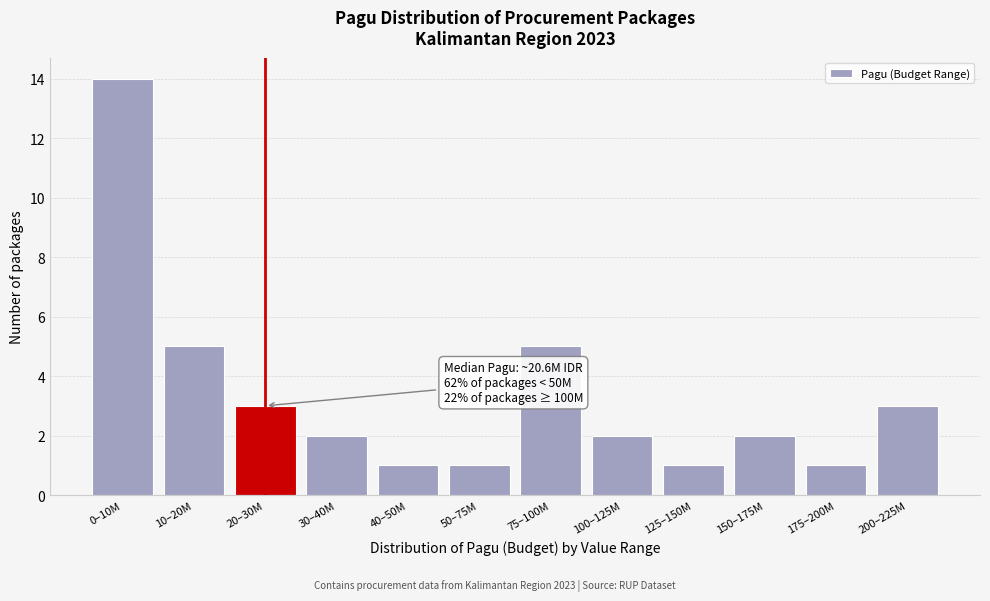

Reading left to right, list all the values displayed in this chart.

0–10M=14	10–20M=5	20–30M=3	30–40M=2	40–50M=1	50–75M=1	75–100M=5	100–125M=2	125–150M=1	150–175M=2	175–200M=1	200–225M=3